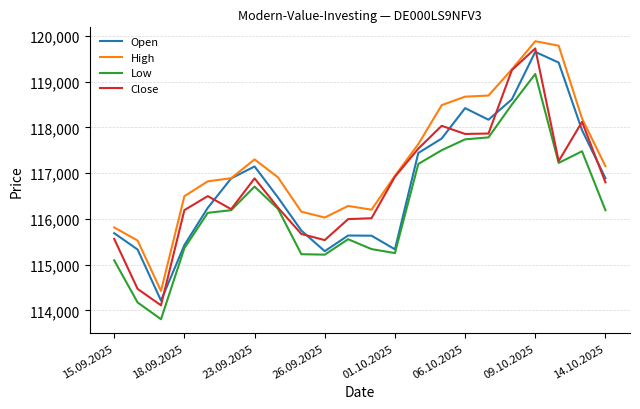

True or false: High and Low intersect in this chart.

False